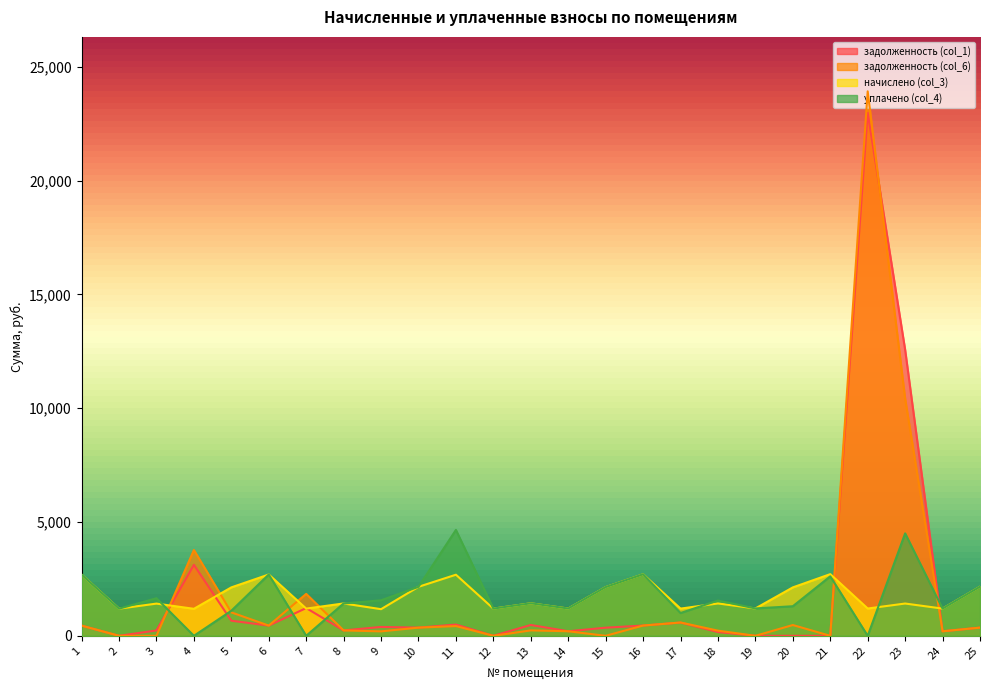

Rank the categories by задолженность (col_1) value from highest to lowest.

22, 23, 4, 7, 5, 17, 11, 13, 16, 6, 1, 9, 25, 10, 15, 8, 3, 14, 24, 18, 2, 12, 19, 20, 21